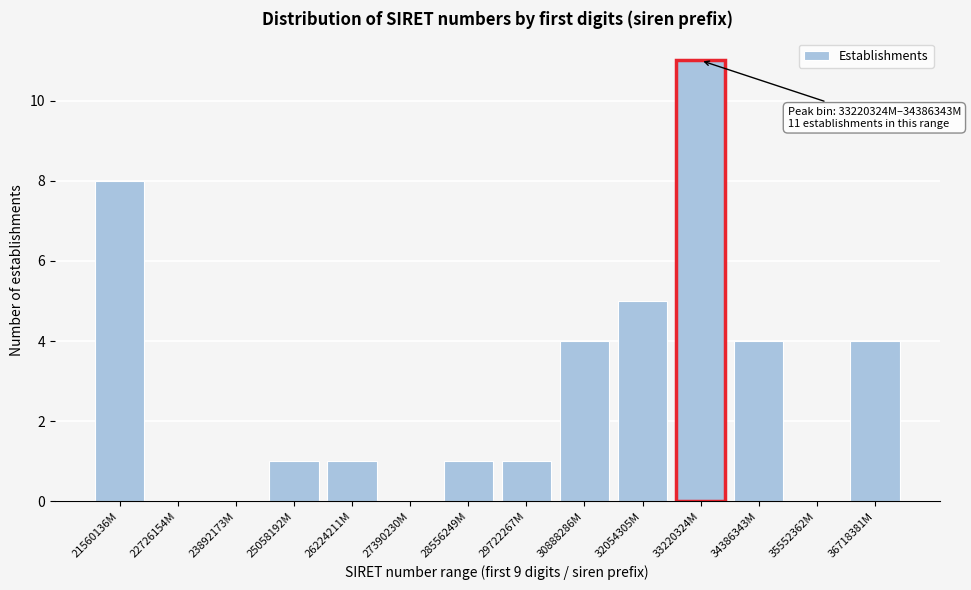

Reading left to right, extract all data points from this chart.

21560136M=8	22726154M=0	23892173M=0	25058192M=1	26224211M=1	27390230M=0	28556249M=1	29722267M=1	30888286M=4	32054305M=5	33220324M=11	34386343M=4	35552362M=0	36718381M=4